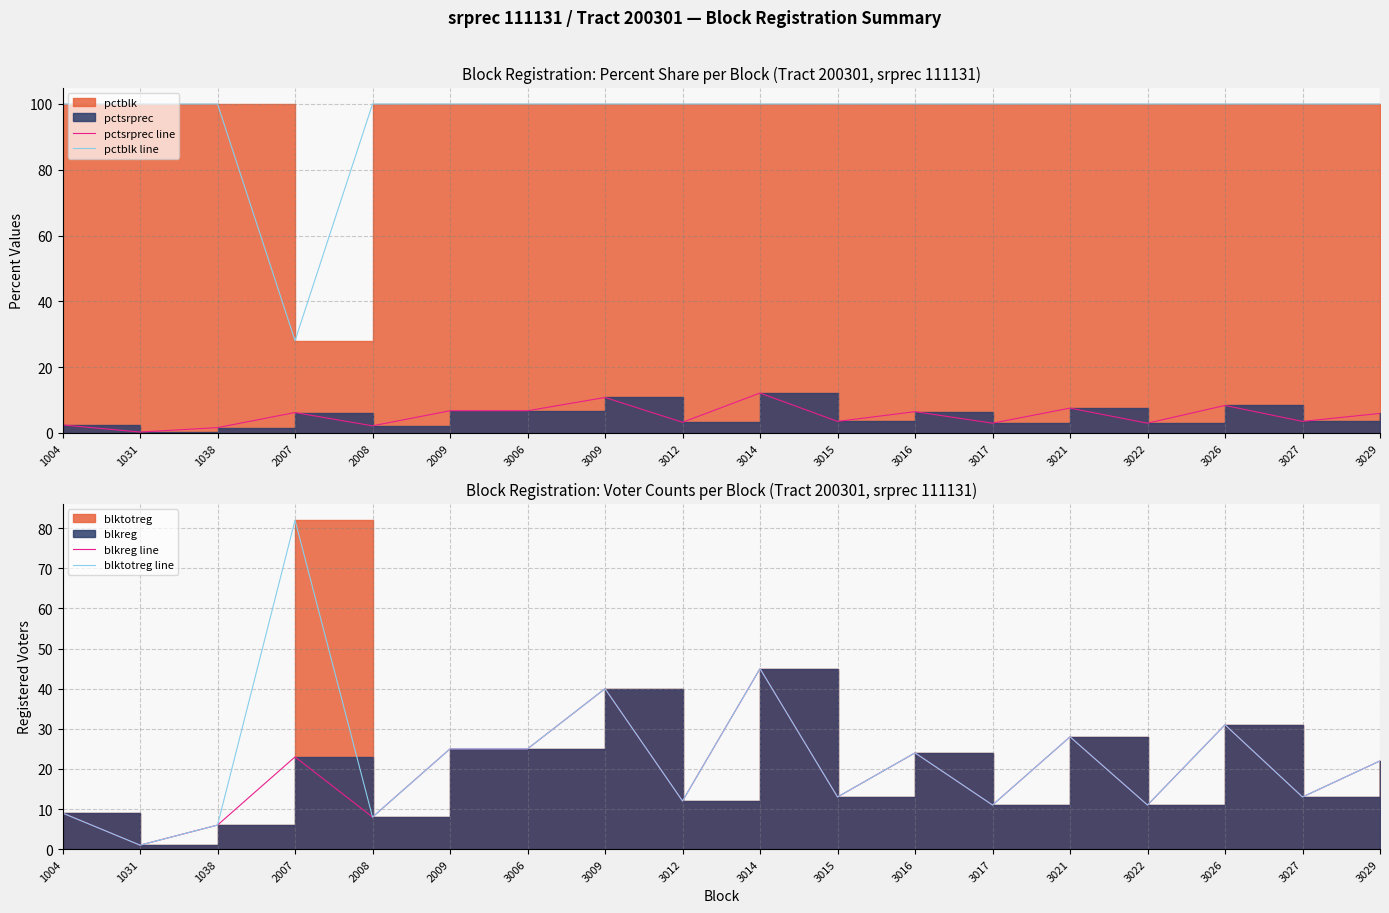

Rank the series at 3029 from highest to lowest value.

pctblk line, blkreg line, blktotreg line, pctsrprec line